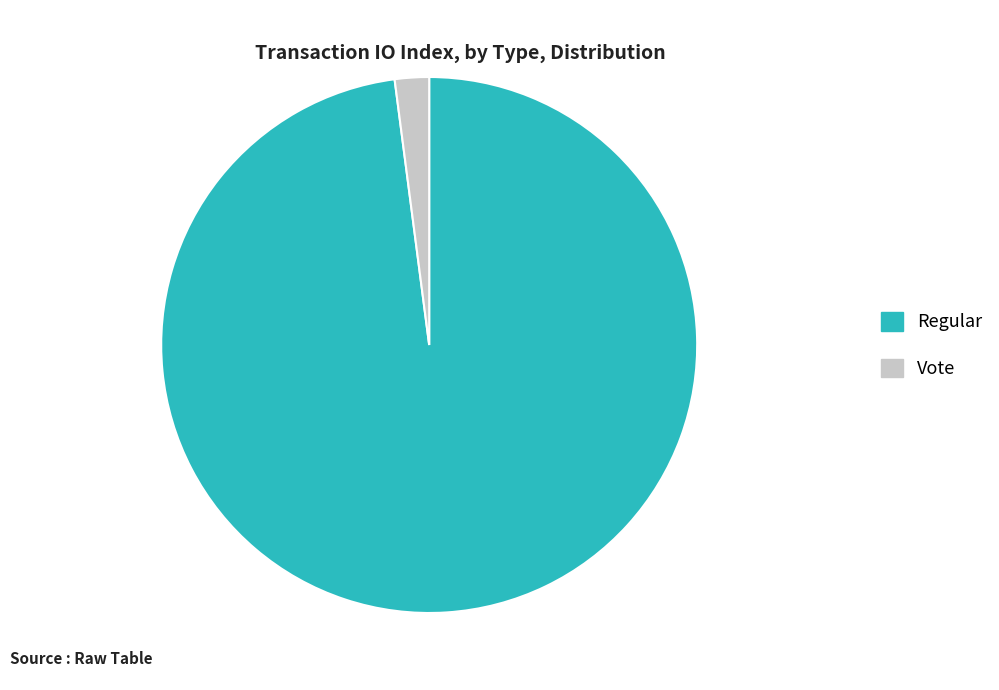

Is it true that Vote is 2% of the pie?

True